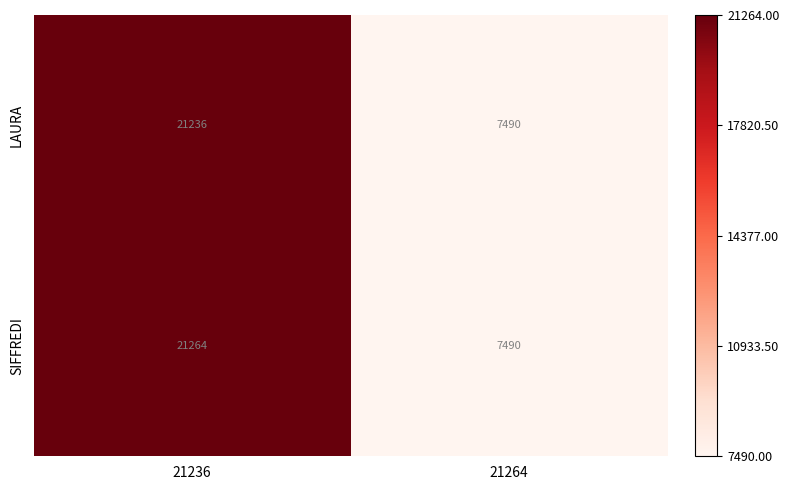

Which series has the largest total across all categories?

SIFFREDI